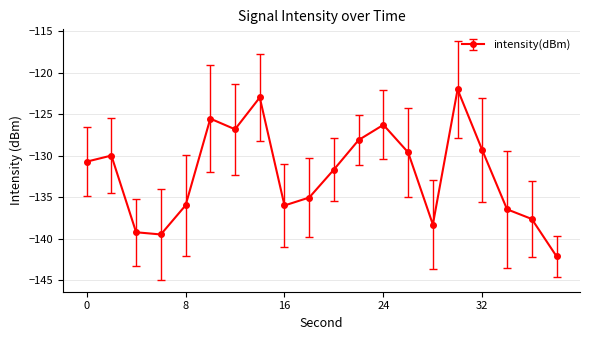

What is the smallest value displayed?

-142.1